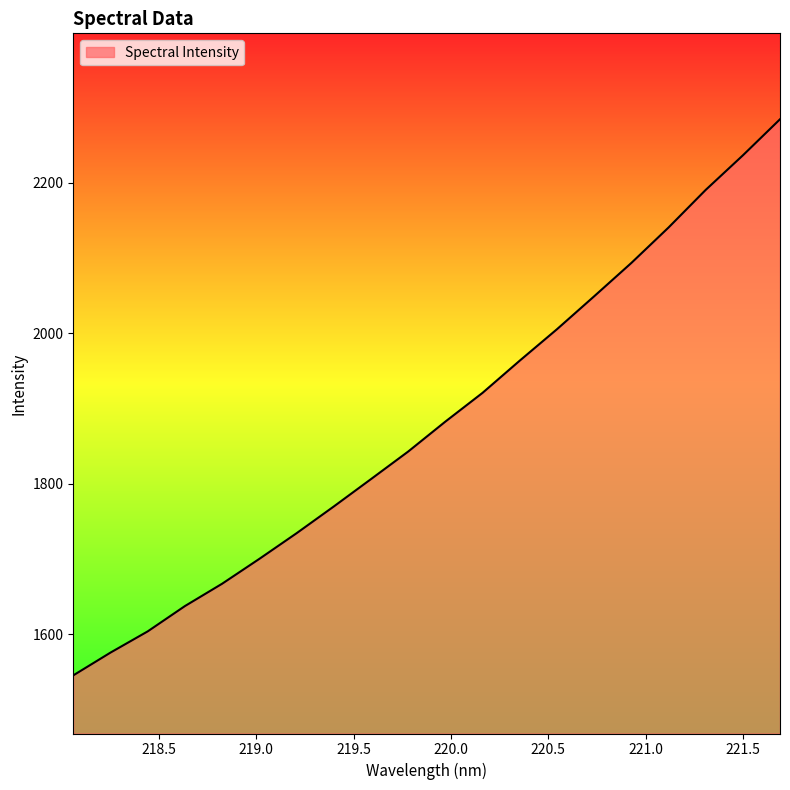

What is the greatest value displayed?

2284.5